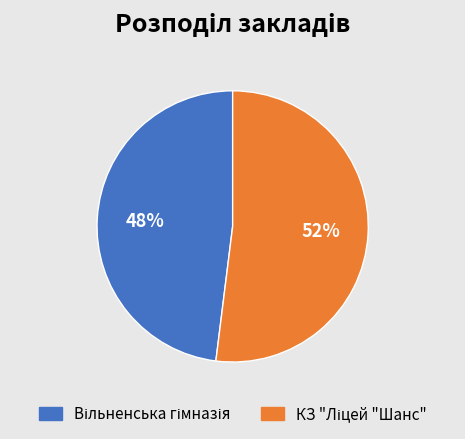

To the nearest percent, what is the difference between the largest and smallest slice percentages?

4%